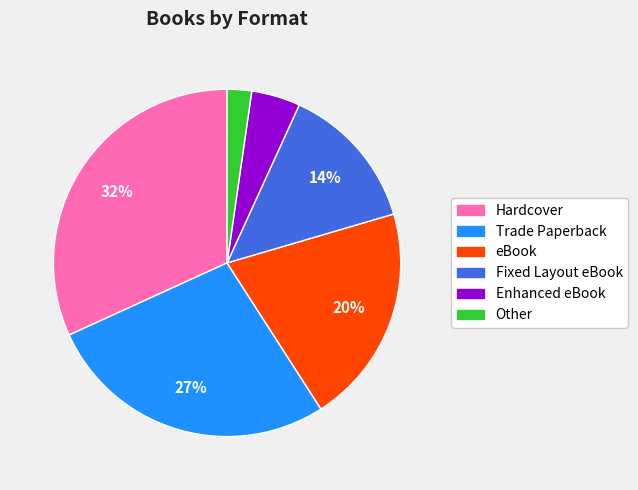

How many segments does this pie chart have?

6